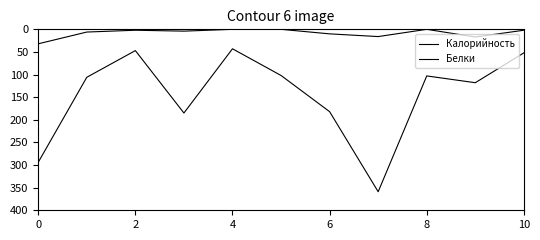

What is the average value of the Калорийность series?

144.6